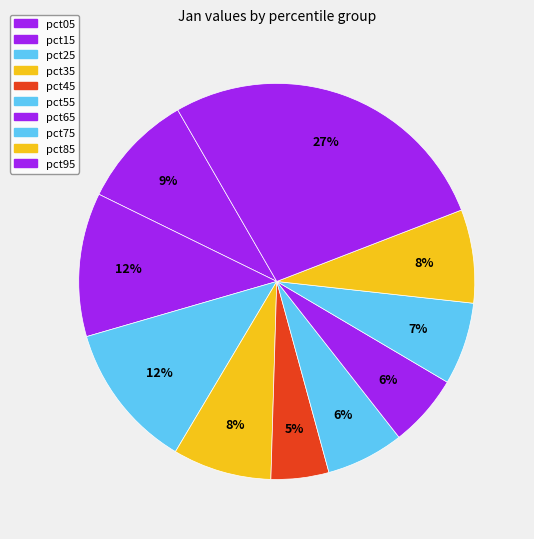

How many slices are in this pie chart?

10